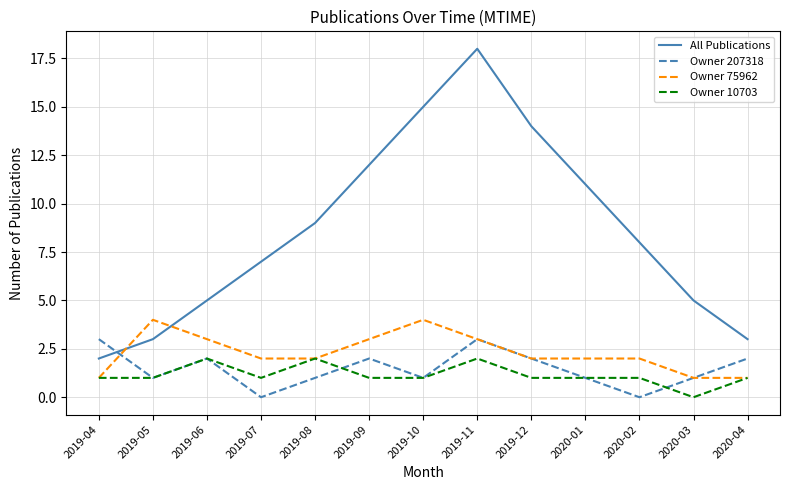

What position from the right is 2019-06?

11